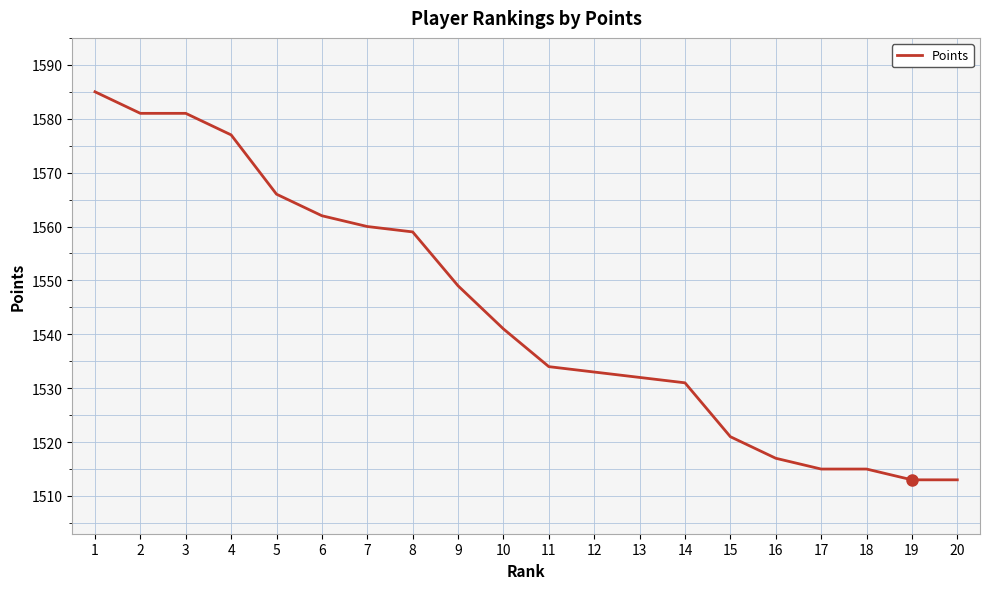

What is the smallest value displayed?

1513